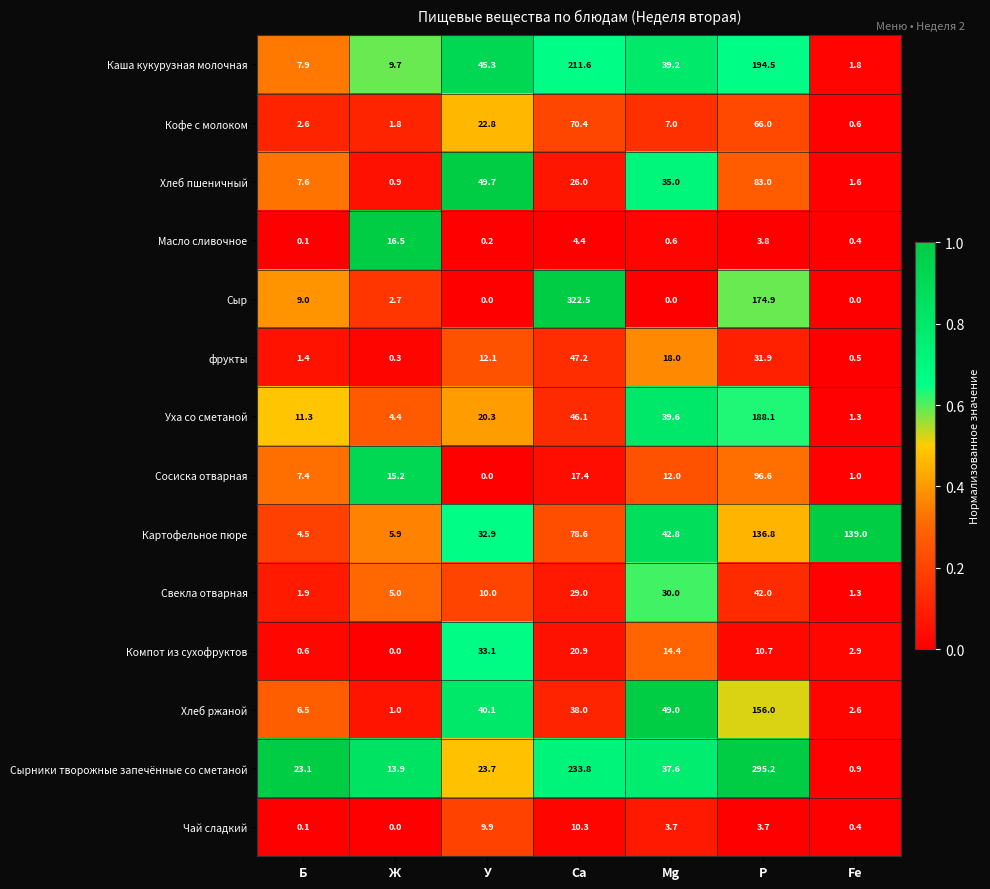

At which category is the sum across all series the highest?

P